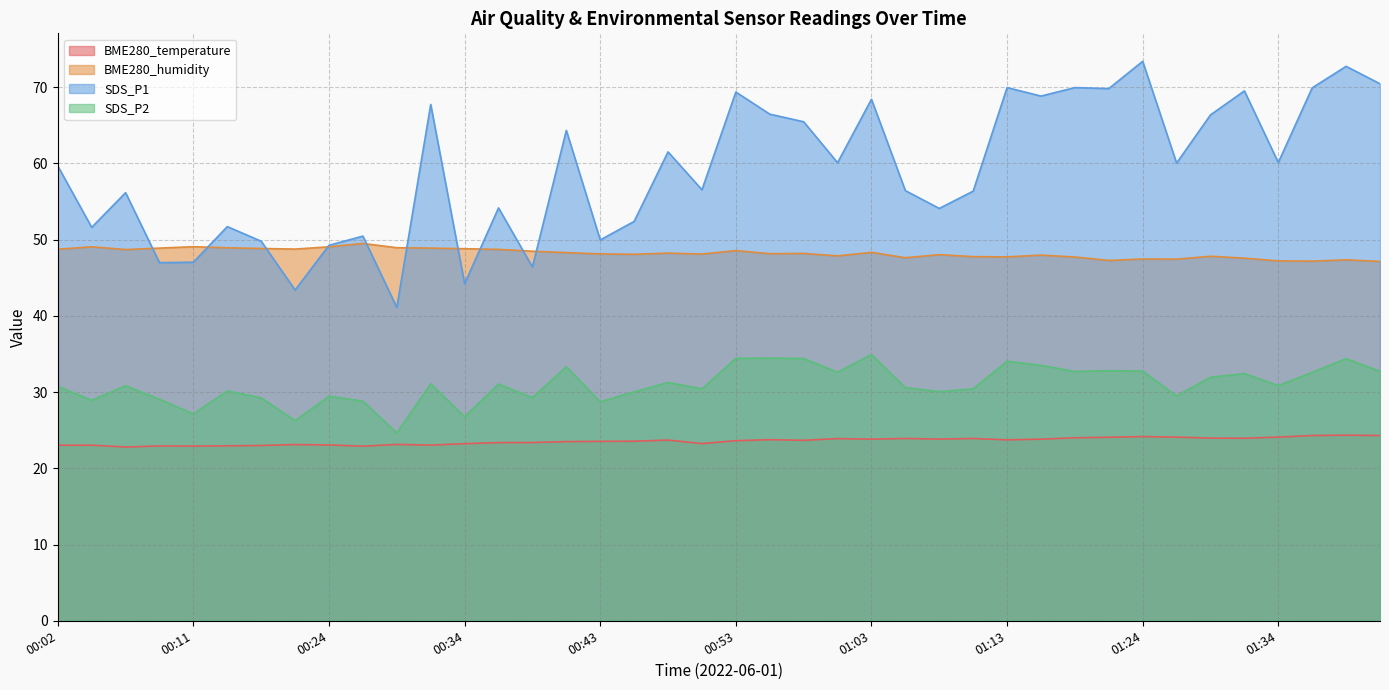

At how many categories does at least one series exceed 24?

40